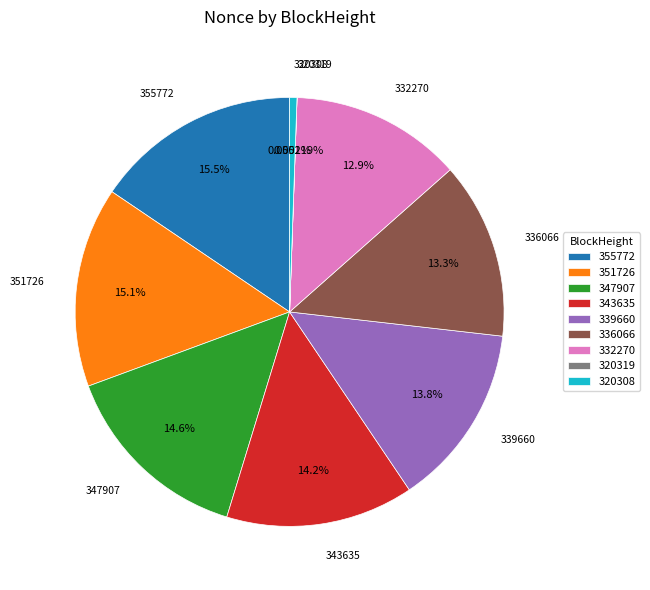

Is it true that 347907 is 15% of the pie?

True